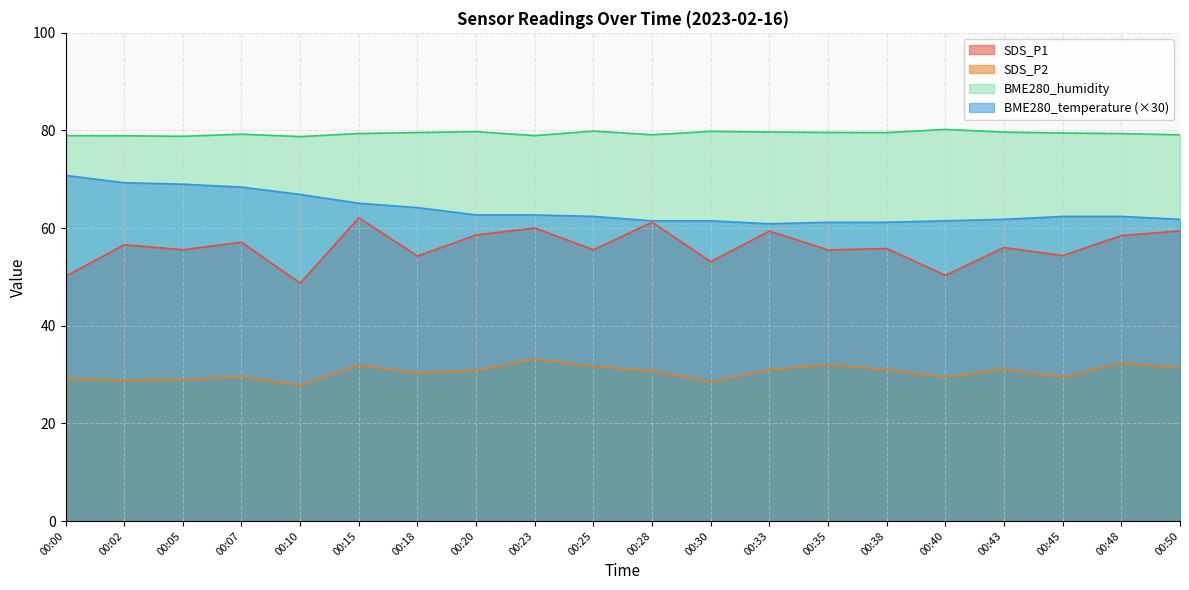

True or false: SDS_P2 and SDS_P1 intersect in this chart.

False